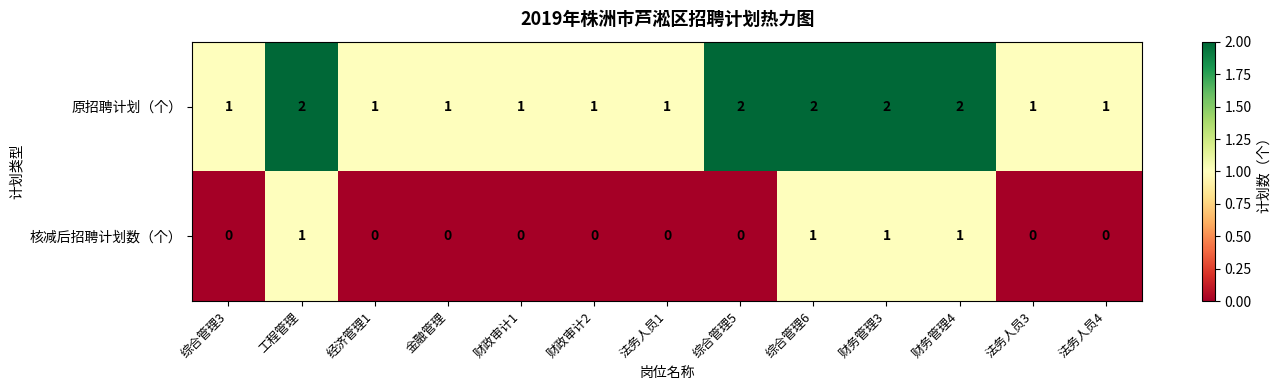

Count the 原招聘计划（个） values in the range 1 to 2.

13